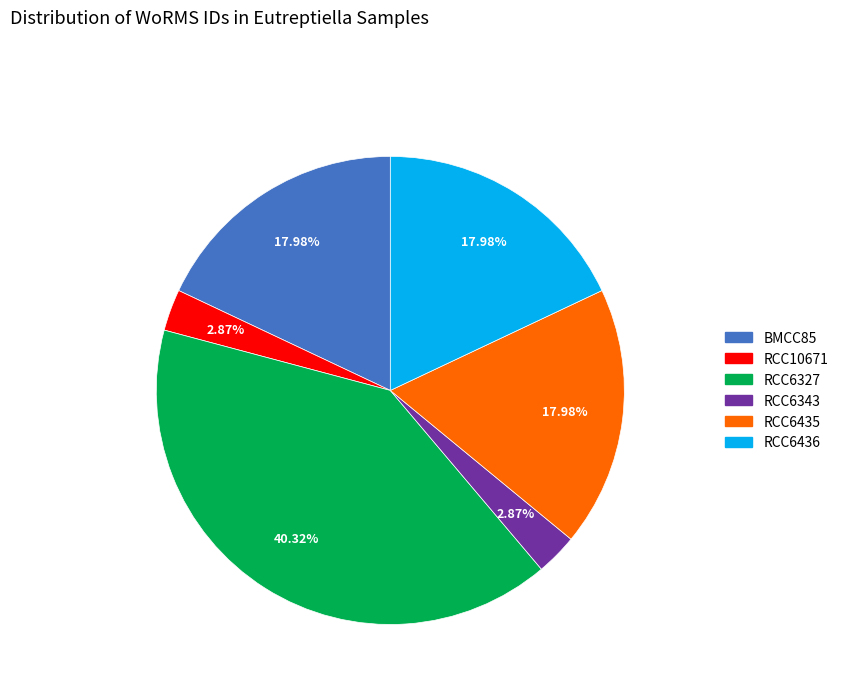

Which slice is the largest?

RCC6327